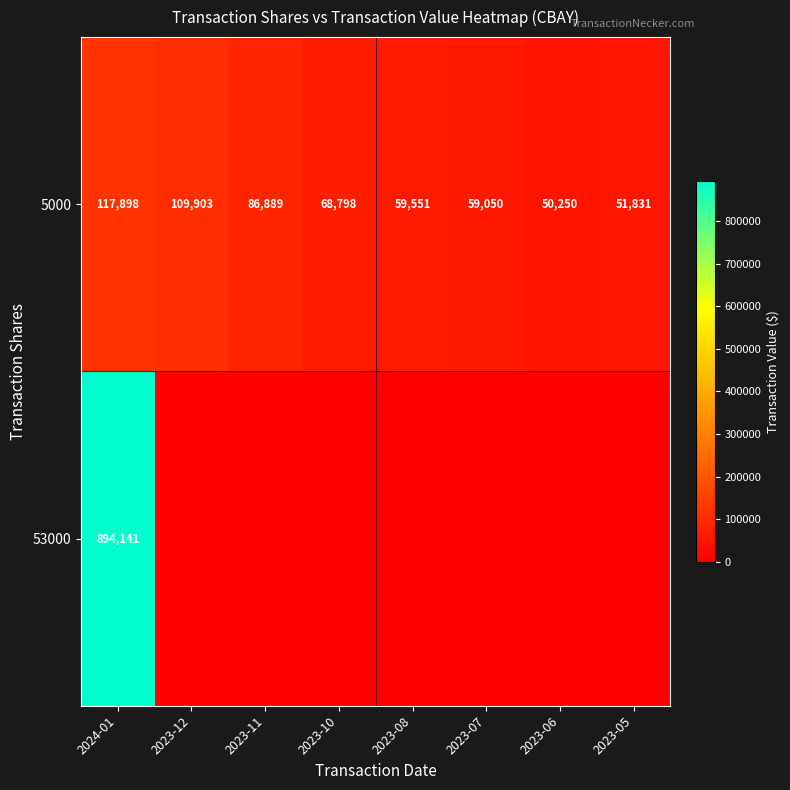

What is the spread (max minus min) of values at 2023-08?

59551